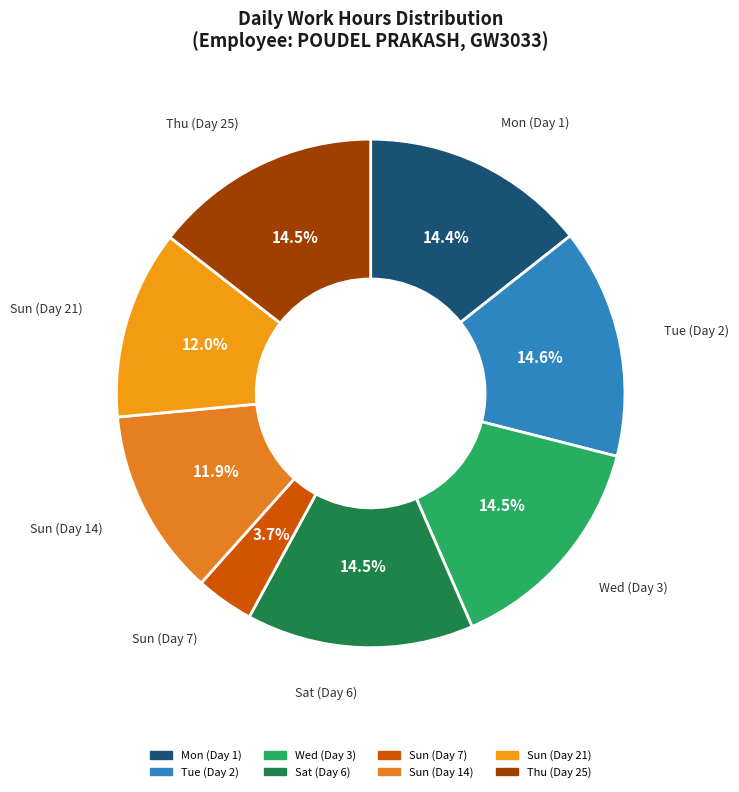

Does Sun (Day 14) represent more than half of the total?

No